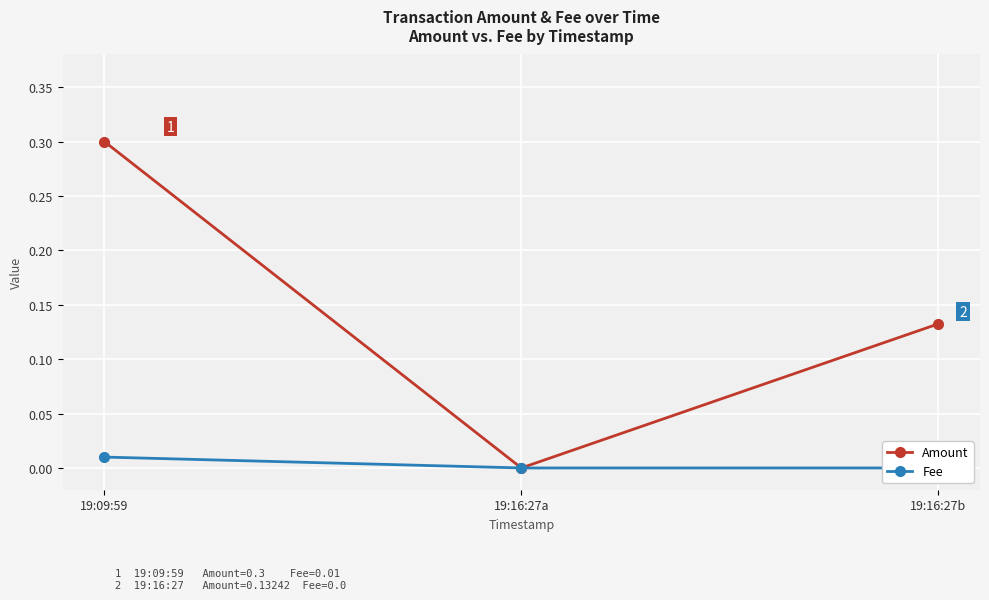

Rank the series by their average value, from lowest to highest.

Fee, Amount